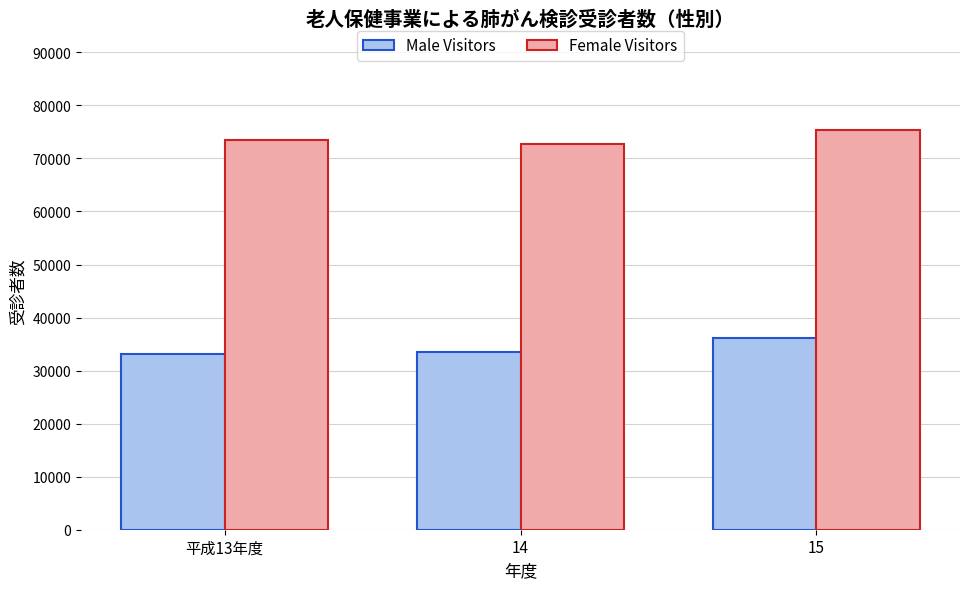

What is the difference between the Male Visitors values at 14 and 平成13年度?

392